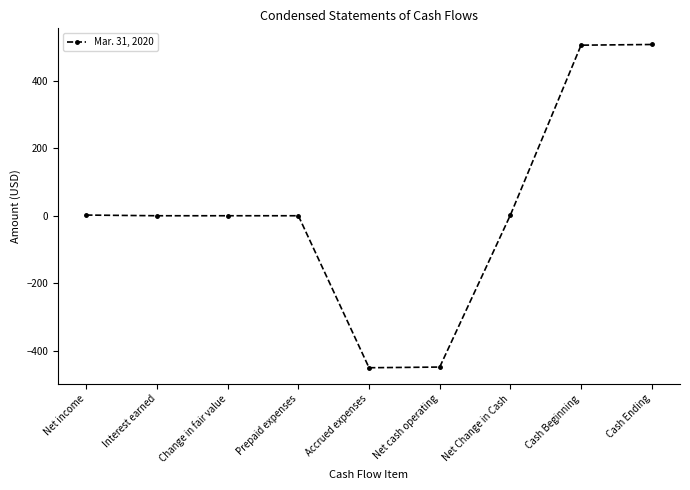

How many data points does each series have?

9